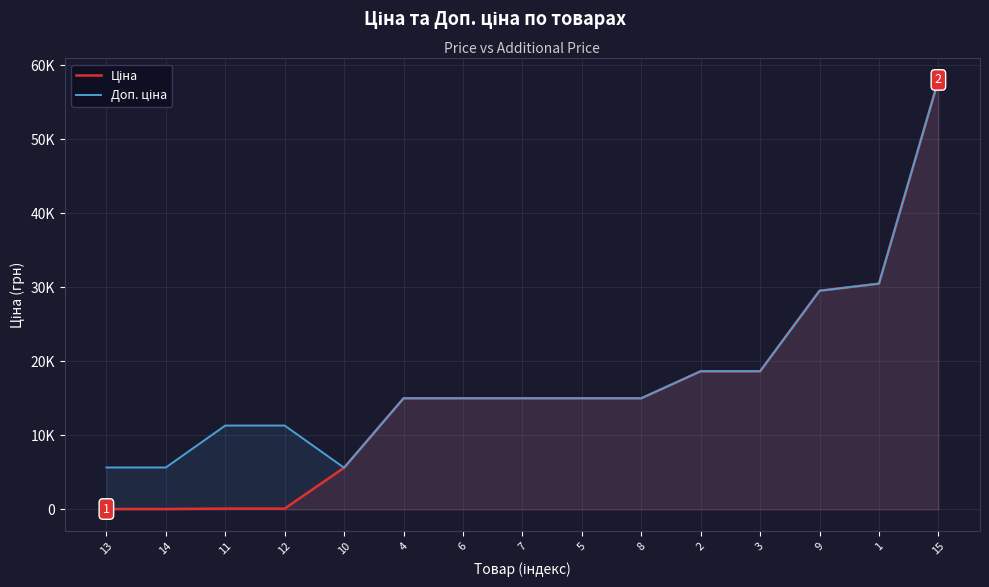

What are all the series names shown in the legend?

Ціна, Доп. ціна